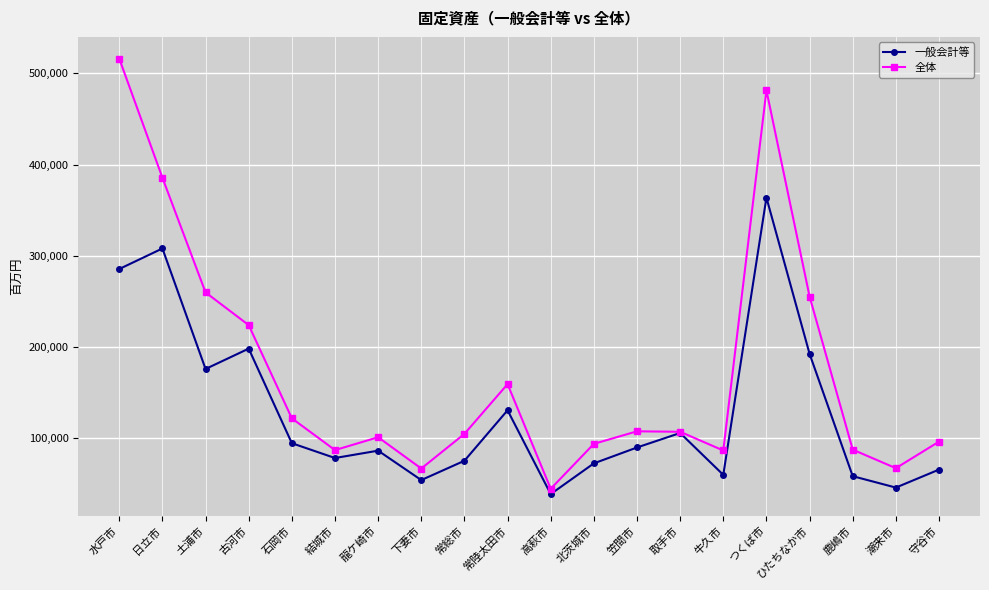

At which category does the chart reach its peak across all series?

水戸市